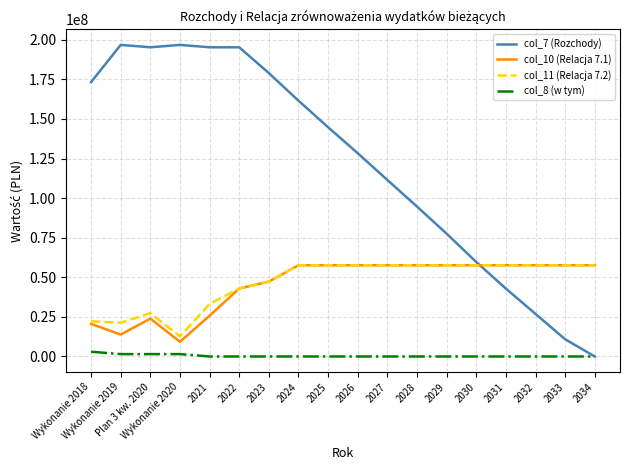

True or false: col_11 (Relacja 7.2) and col_8 (w tym) intersect in this chart.

False